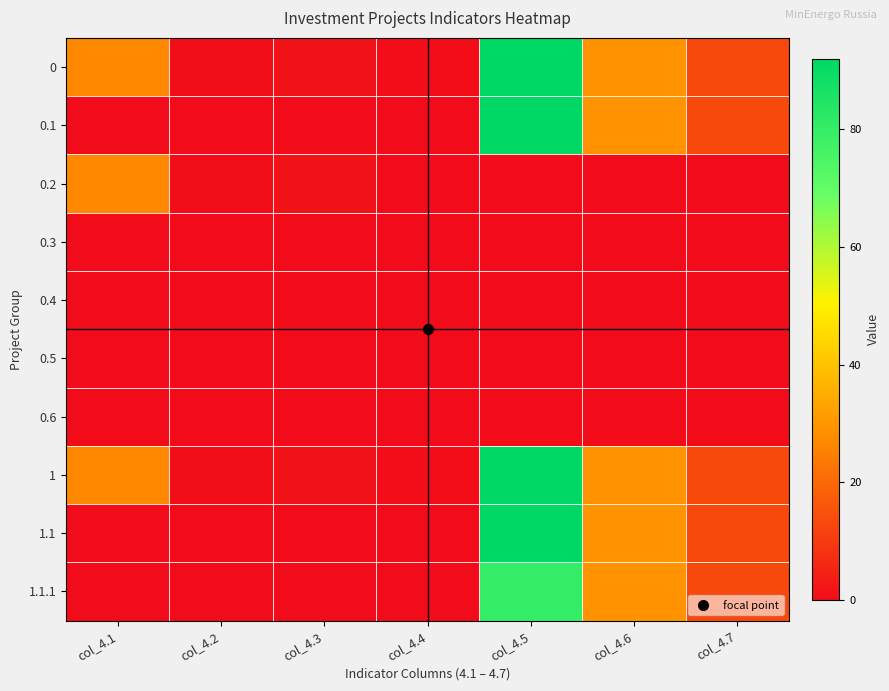

Reading left to right, transcribe all the data shown in this chart.

0: col_4.1=27.0	col_4.2=0.5	col_4.3=1.5	col_4.4=0.3	col_4.5=92.0	col_4.6=29.3	col_4.7=13.2
0.1: col_4.1=0.0	col_4.2=0.0	col_4.3=0.0	col_4.4=0.0	col_4.5=92.0	col_4.6=29.3	col_4.7=13.2
0.2: col_4.1=27.0	col_4.2=0.5	col_4.3=1.5	col_4.4=0.2	col_4.5=0.0	col_4.6=0.0	col_4.7=0.0
0.3: col_4.1=0.0	col_4.2=0.0	col_4.3=0.0	col_4.4=0.0	col_4.5=0.0	col_4.6=0.0	col_4.7=0.0
0.4: col_4.1=0.0	col_4.2=0.0	col_4.3=0.0	col_4.4=0.1	col_4.5=0.0	col_4.6=0.0	col_4.7=0.0
0.5: col_4.1=0.0	col_4.2=0.0	col_4.3=0.0	col_4.4=0.0	col_4.5=0.0	col_4.6=0.0	col_4.7=0.0
0.6: col_4.1=0.0	col_4.2=0.0	col_4.3=0.0	col_4.4=0.0	col_4.5=0.0	col_4.6=0.0	col_4.7=0.0
1: col_4.1=27.0	col_4.2=0.5	col_4.3=1.5	col_4.4=0.3	col_4.5=92.0	col_4.6=29.3	col_4.7=13.2
1.1: col_4.1=0.0	col_4.2=0.0	col_4.3=0.0	col_4.4=0.0	col_4.5=92.0	col_4.6=29.3	col_4.7=13.2
1.1.1: col_4.1=0.0	col_4.2=0.0	col_4.3=0.0	col_4.4=0.0	col_4.5=80.0	col_4.6=29.3	col_4.7=13.2